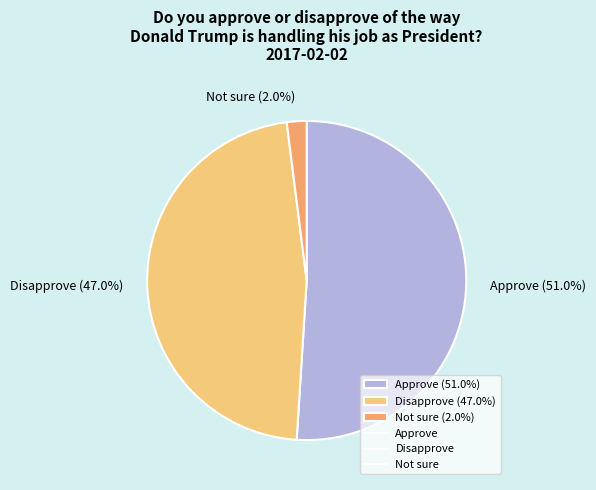

To the nearest percent, what is the difference between the Approve and Not sure slice percentages?

49%